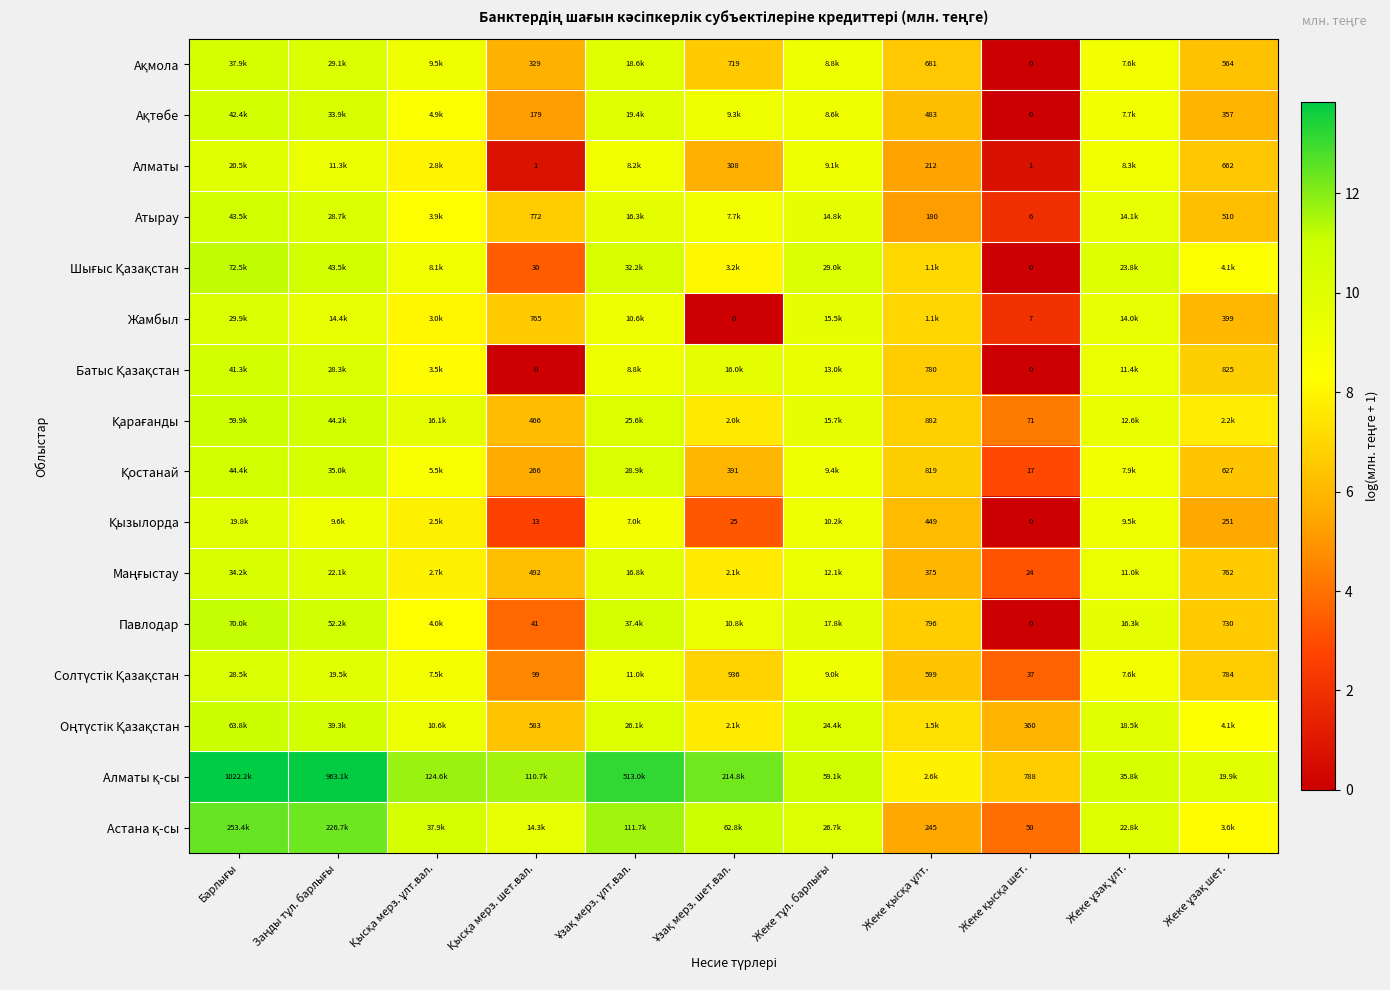

The value of Жамбыл at Жеке қысқа ұлт. is 7.0. True or false?

True